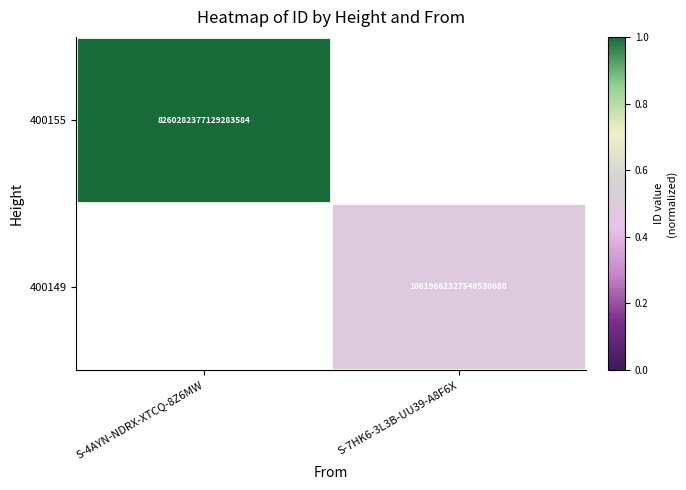

Which has a higher value, S-7HK6-3L3B-UU39-A8F6X or S-4AYN-NDRX-XTCQ-8Z6MW?

S-4AYN-NDRX-XTCQ-8Z6MW